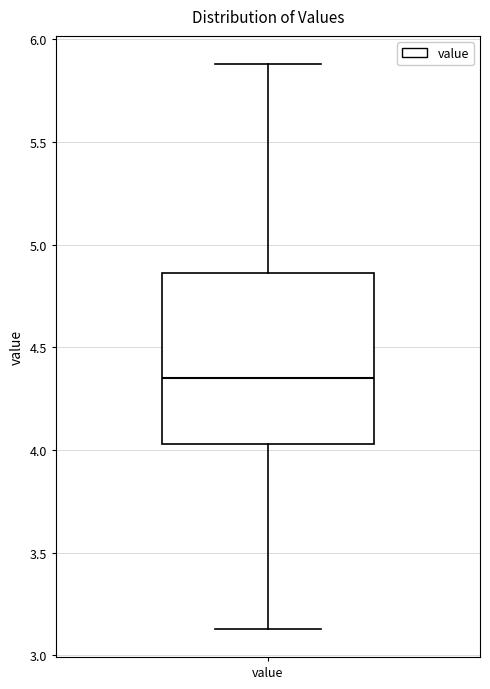

Transcribe this box plot: give where the median line is, the range the box spans, and where the two whiskers end, as read against the y-axis. The values are not printed on the chart, so give them approximately, as read against the axis.

median 4.35, box 4.05 to 4.85, whiskers 3.15 to 5.90